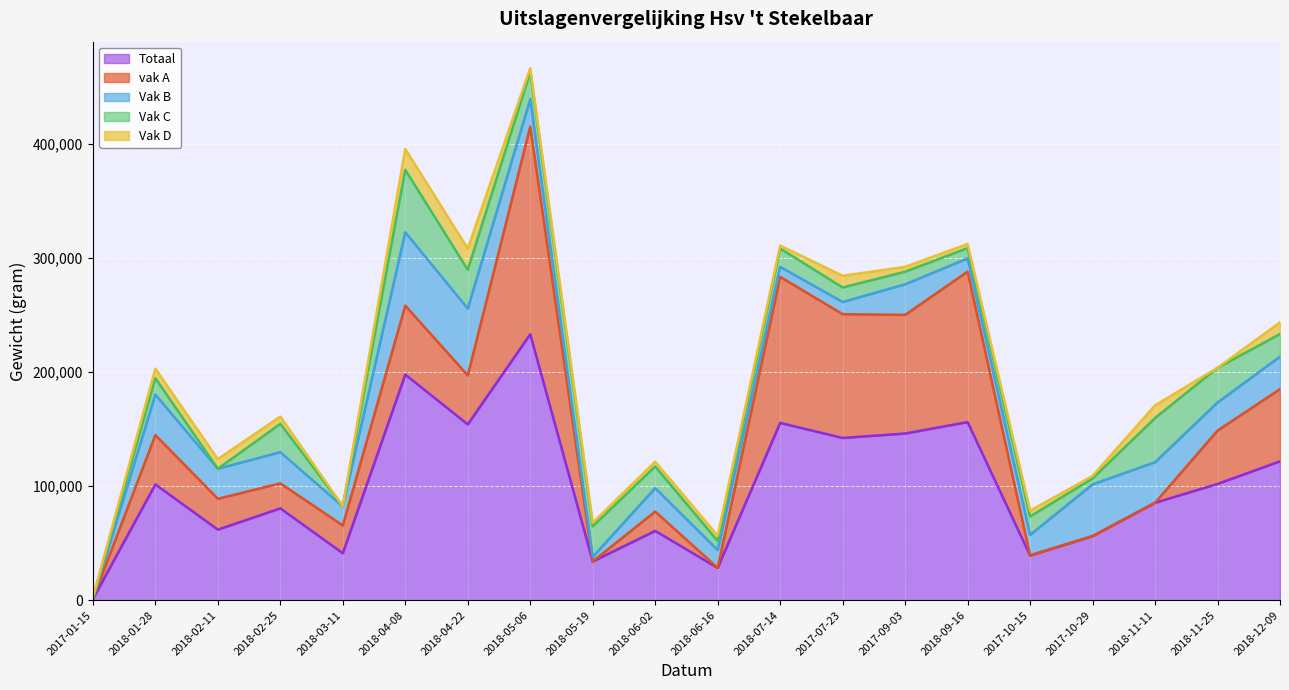

At which label does vak A first exceed 42931?

2018-01-28